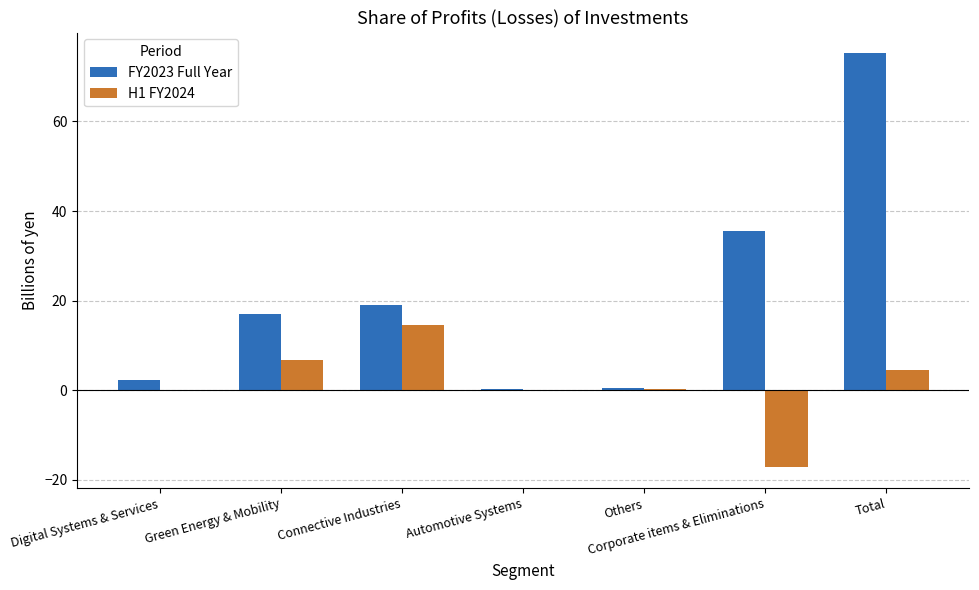

Which series has the largest total across all categories?

FY2023 Full Year